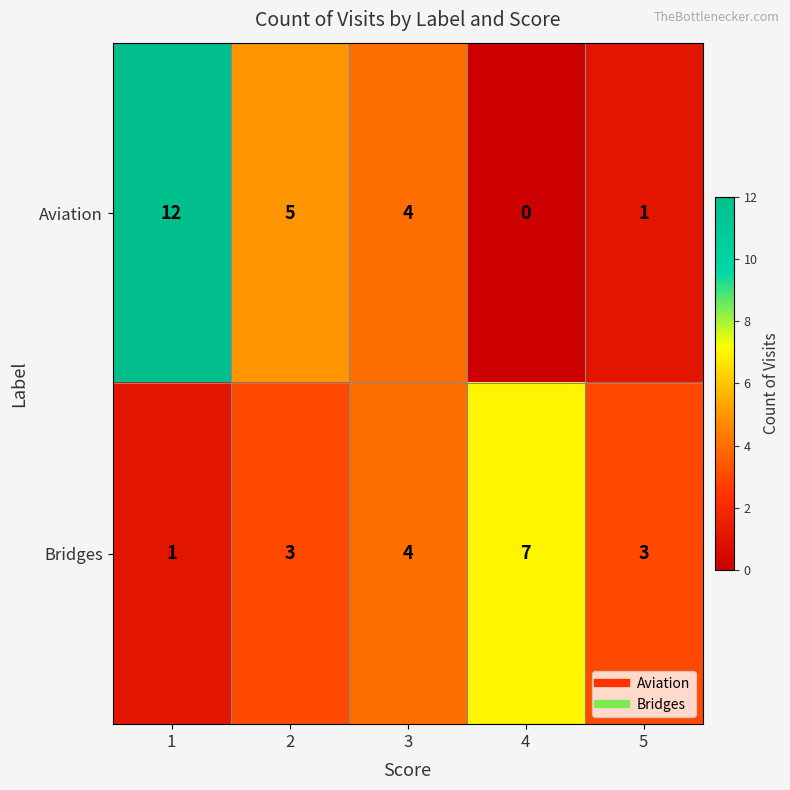

Which series has the largest total across all categories?

Aviation